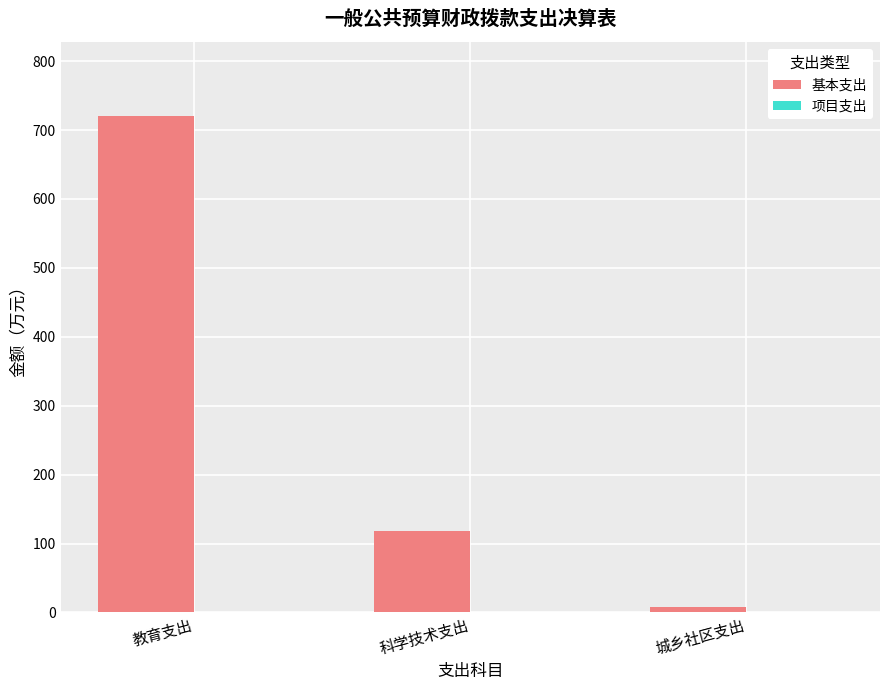

Between 城乡社区支出 and 教育支出, which is larger?

教育支出